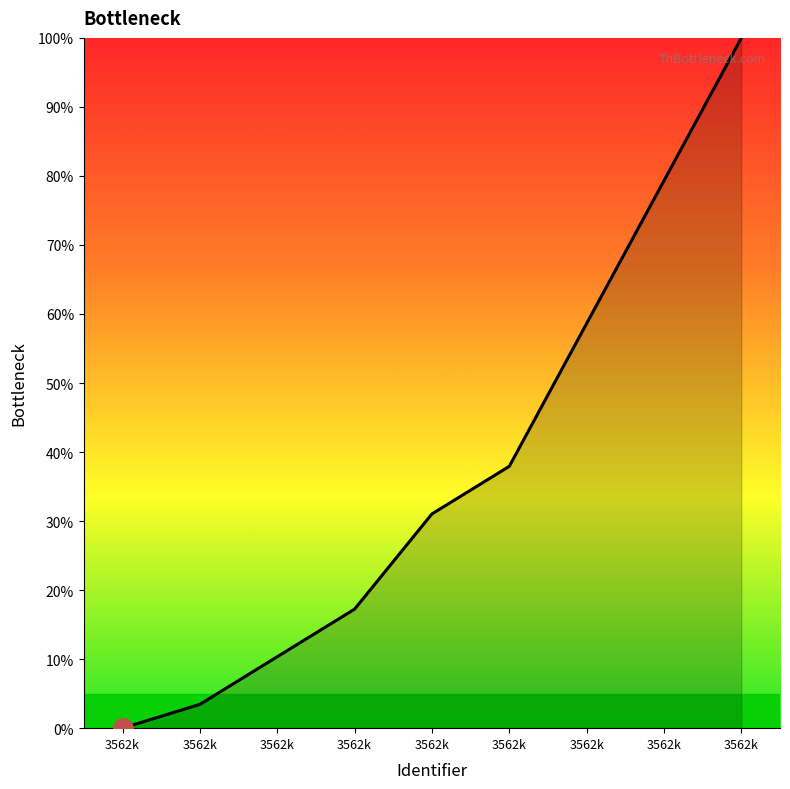

Reading left to right, extract all data points from this chart.

3562k=0.0	3562k=3.4	3562k=10.3	3562k=17.2	3562k=31.0	3562k=37.9	3562k=58.6	3562k=79.3	3562k=100.0